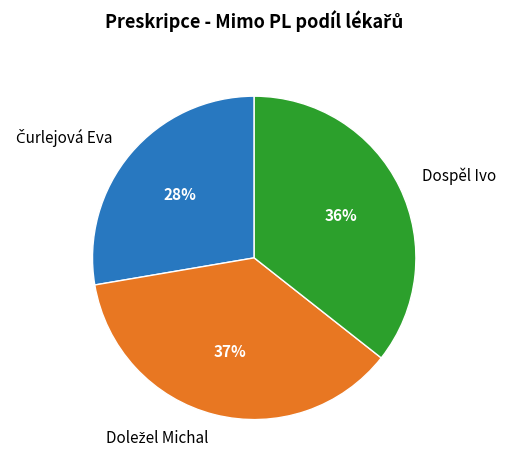

To the nearest percent, what is the difference between the largest and smallest slice percentages?

9%